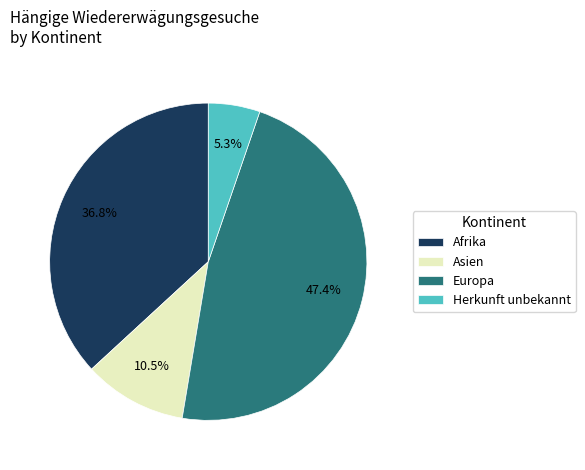

To the nearest percent, what is the difference between the largest and smallest slice percentages?

42%